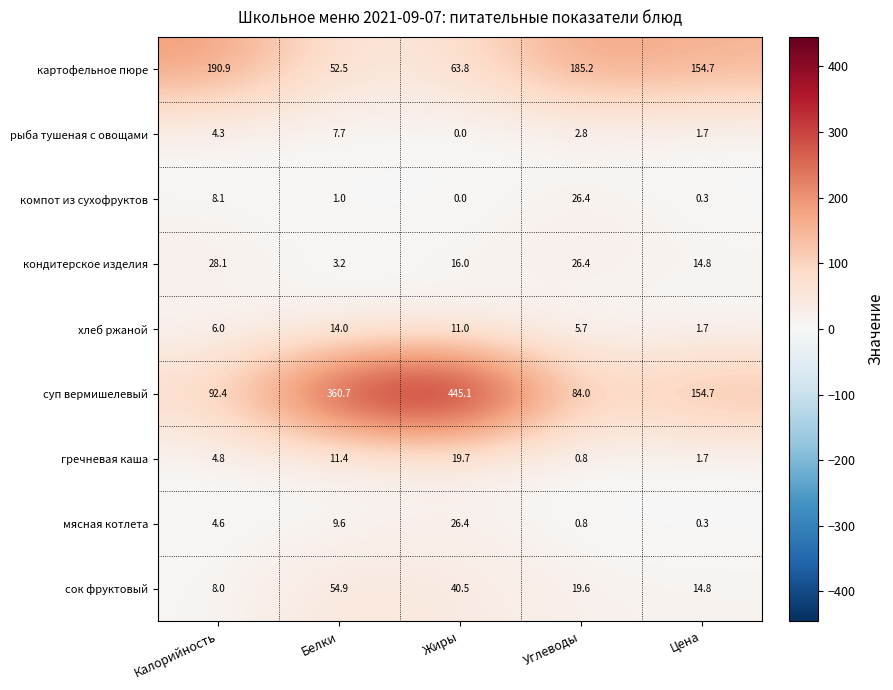

Where is компот из сухофруктов nearest to the value 13?

Калорийность